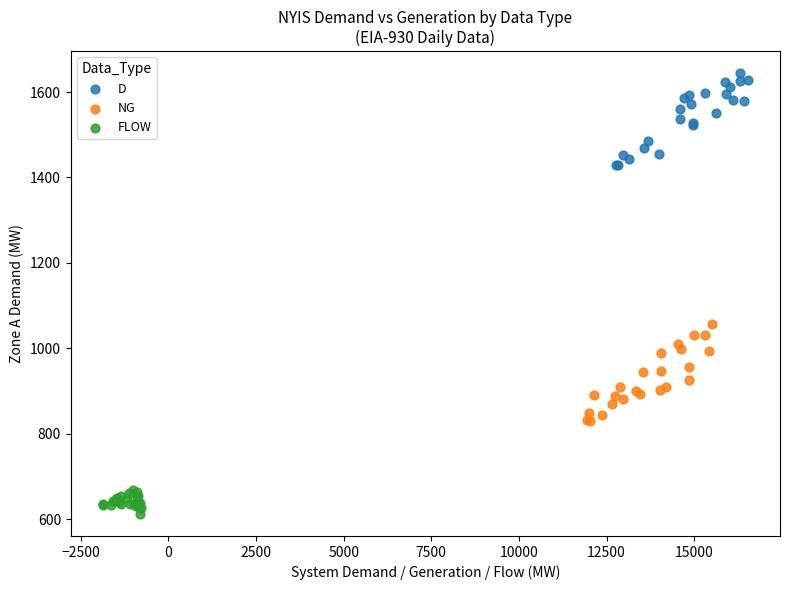

Which series reaches the maximum Y coordinate?

D